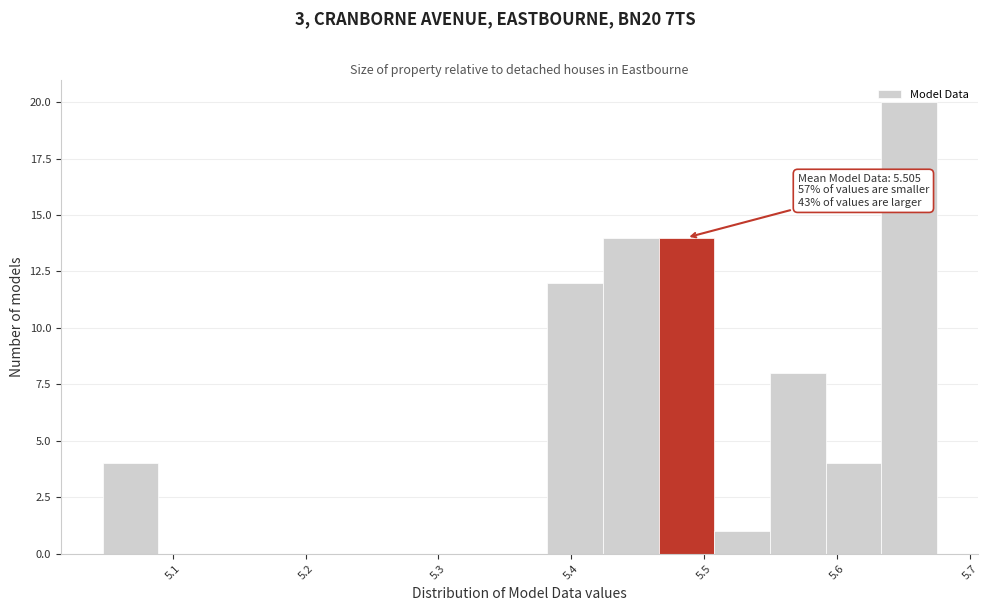

Over which range of the x-axis is the bar tallest?

5.63 to 5.68